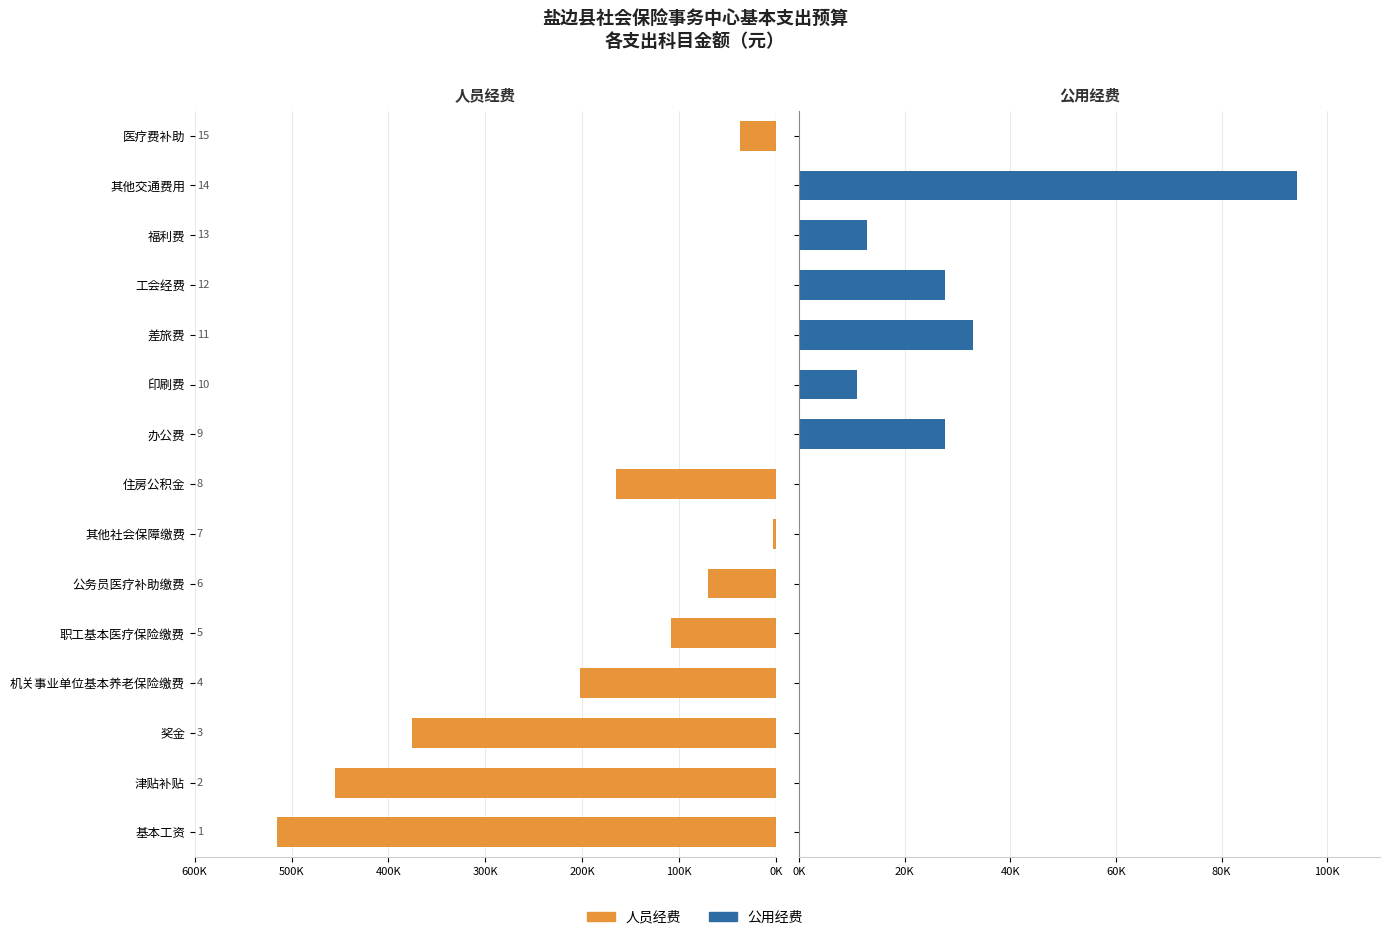

Rank the series at 差旅费 from lowest to highest value.

人员经费, 公用经费